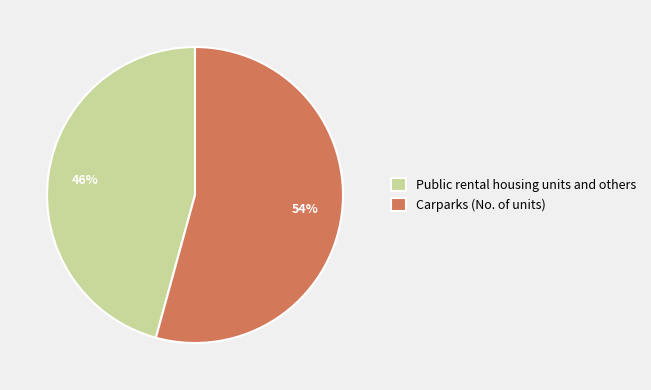

What percentage is the Public rental housing units and others slice, to the nearest percent?

46%